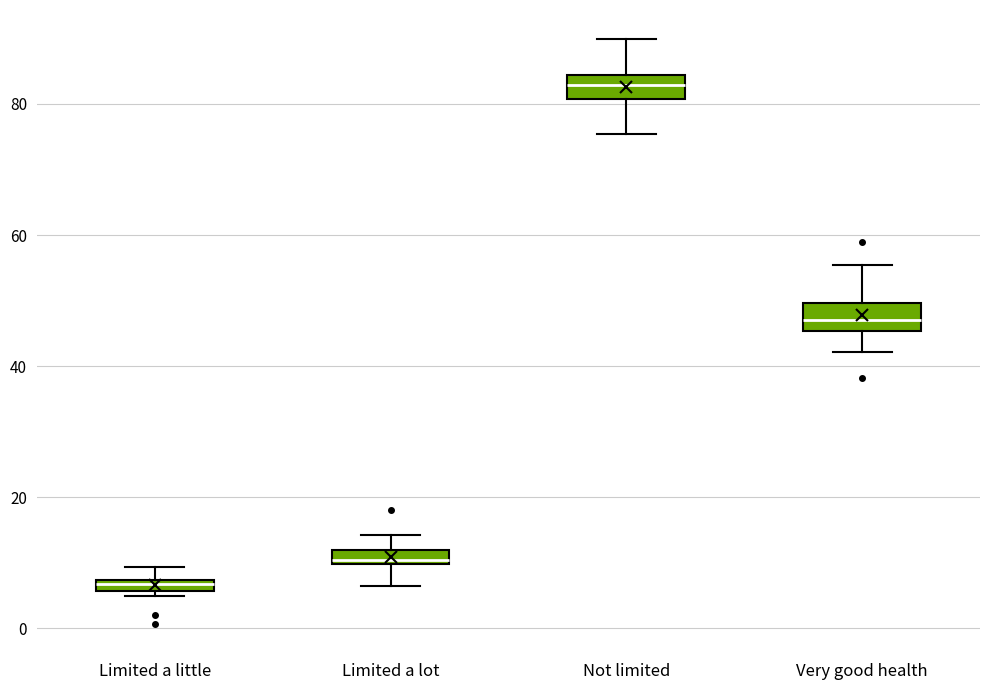

Which box's median line is the lowest?

Limited a little